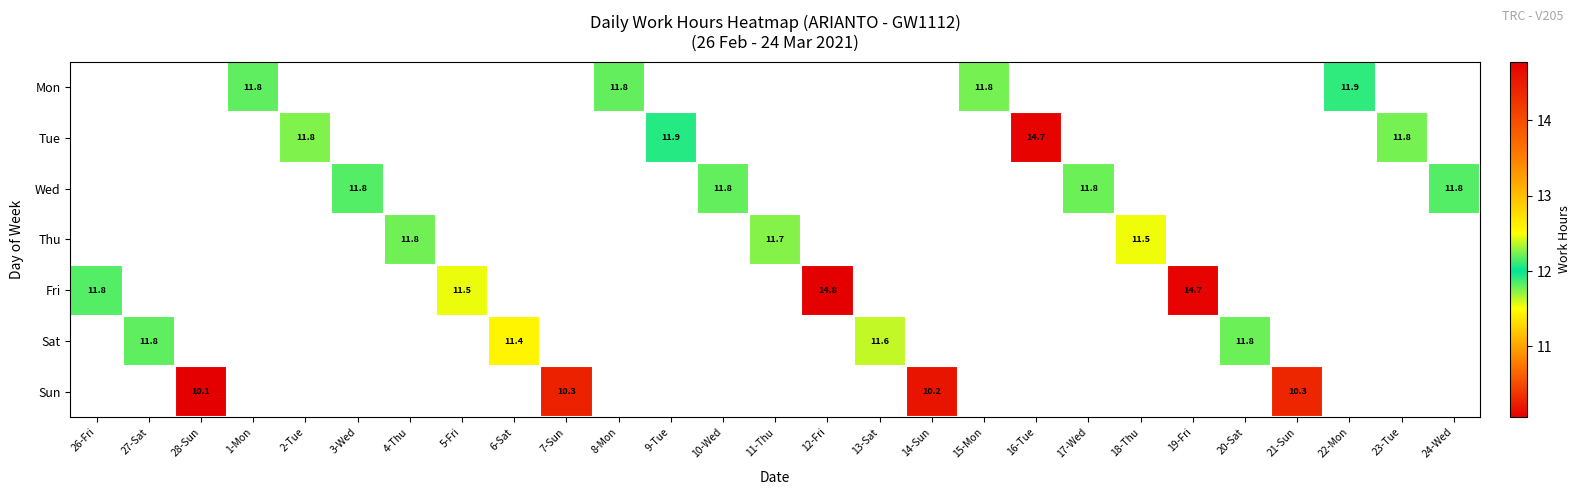

What is the approximate value of Mon at 1-Mon?

11.8